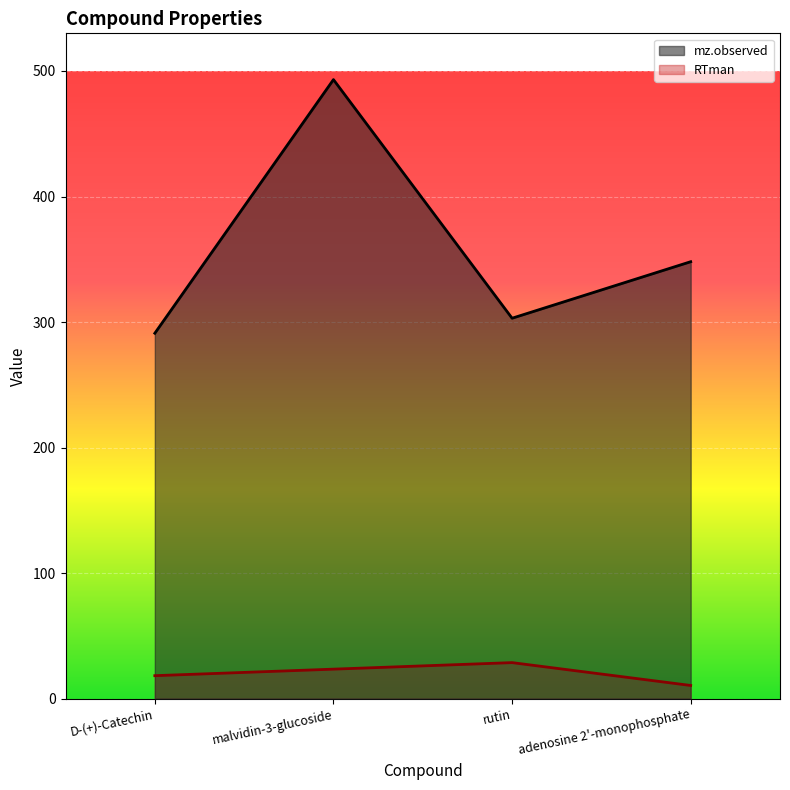

What is the total value across all series at adenosine 2'-monophosphate?

358.6